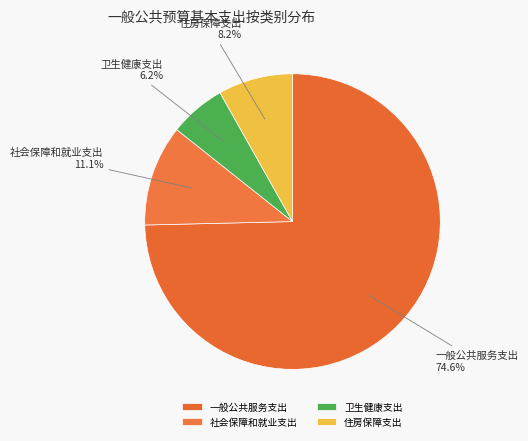

Does 一般公共服务支出 represent more than half of the total?

Yes